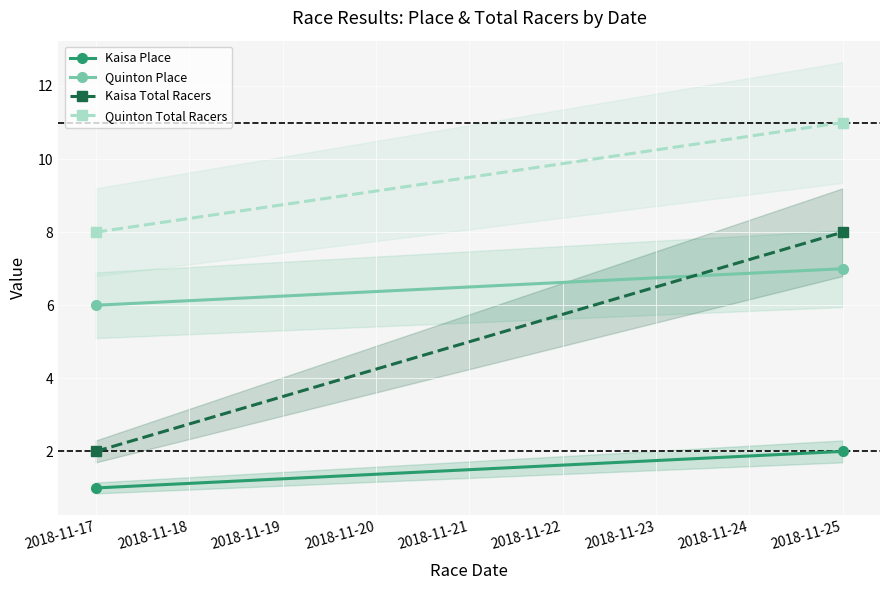

True or false: Kaisa Place has a value of 1 at 2018-11-25.

False